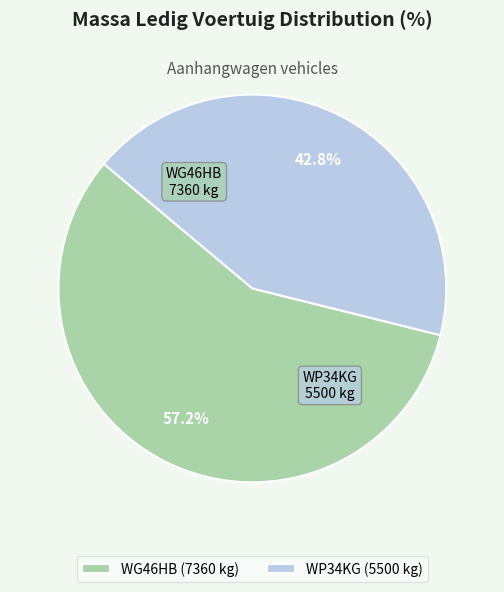

Between WP34KG (5500 kg) and WG46HB (7360 kg), which is larger?

WG46HB (7360 kg)